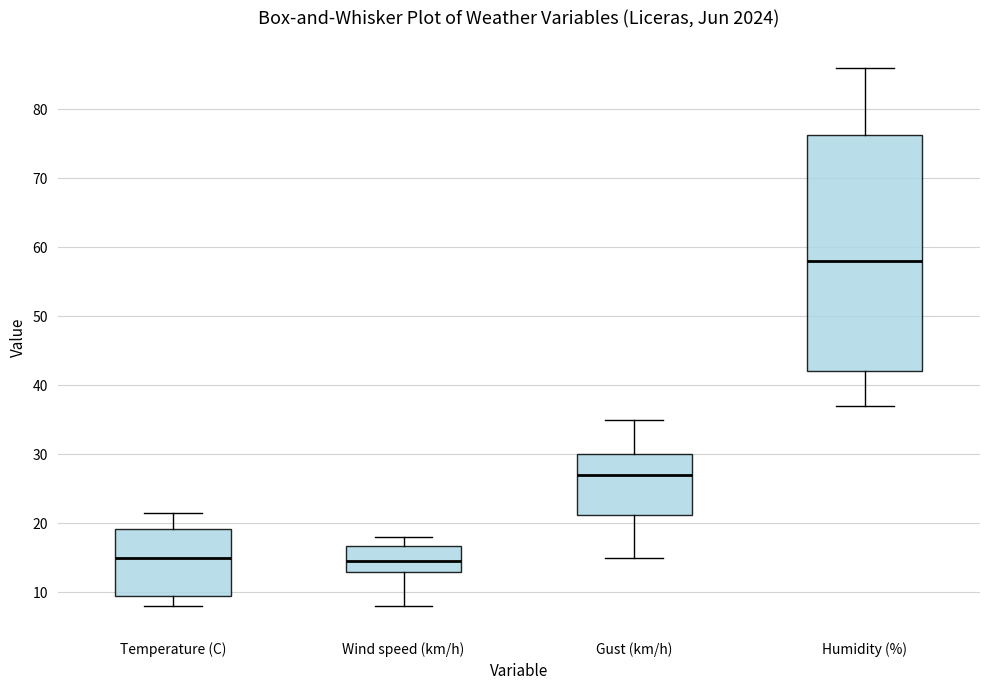

Where is the lower edge of the box for Gust (km/h) on the y-axis? The values are not printed on the chart, so give them approximately, as read against the axis.

21